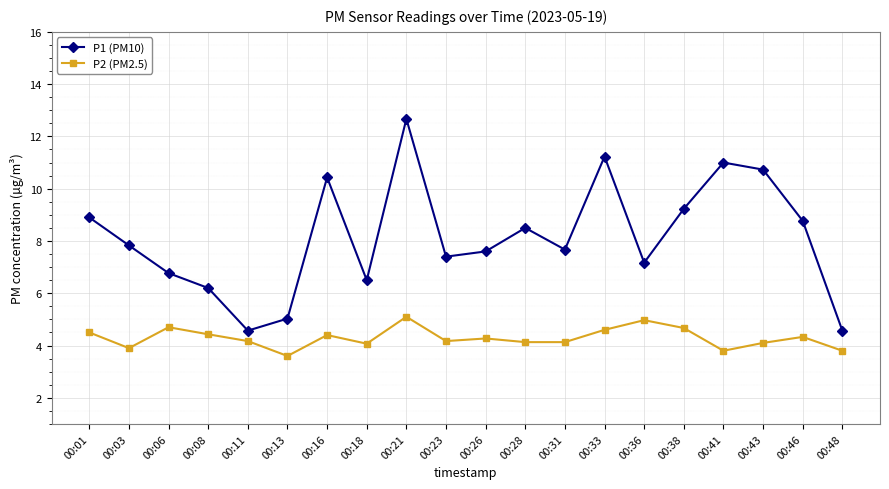

Does the chart have visible grid lines?

Yes